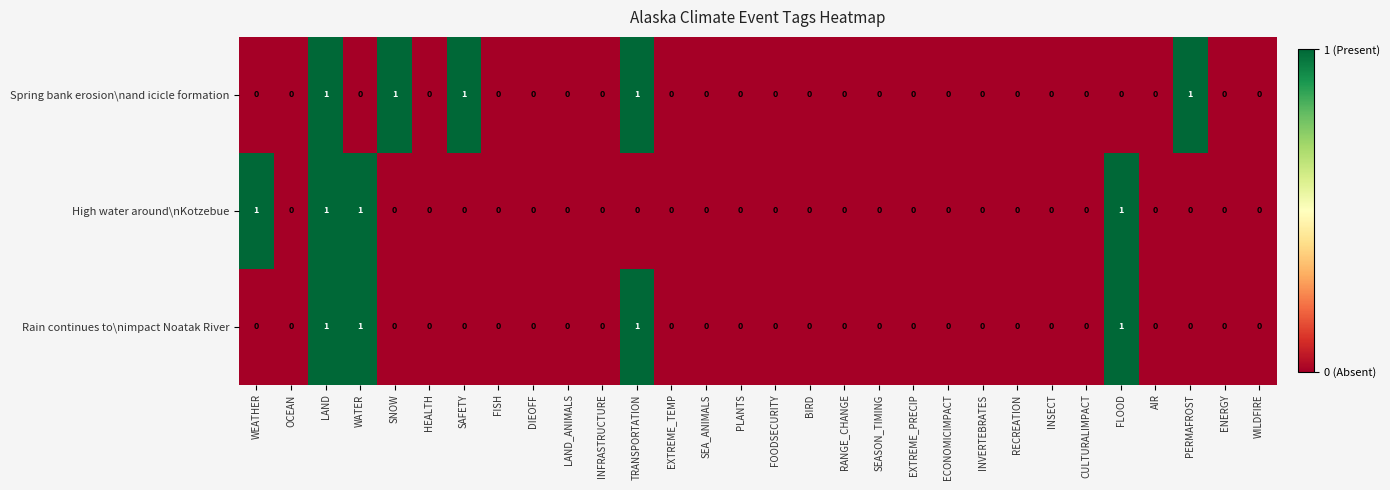

How many series are shown in this chart?

3